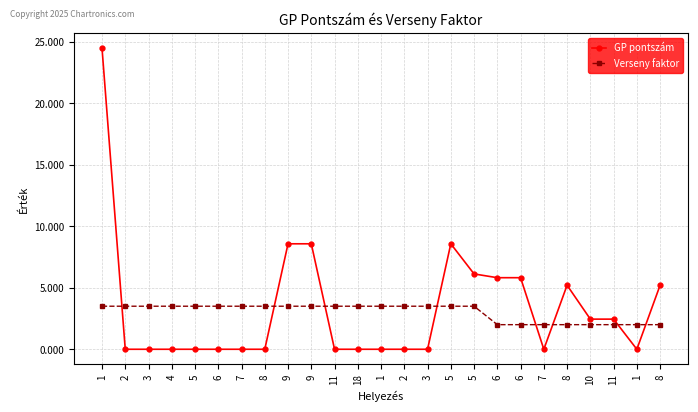

How many lines are shown in the chart?

2